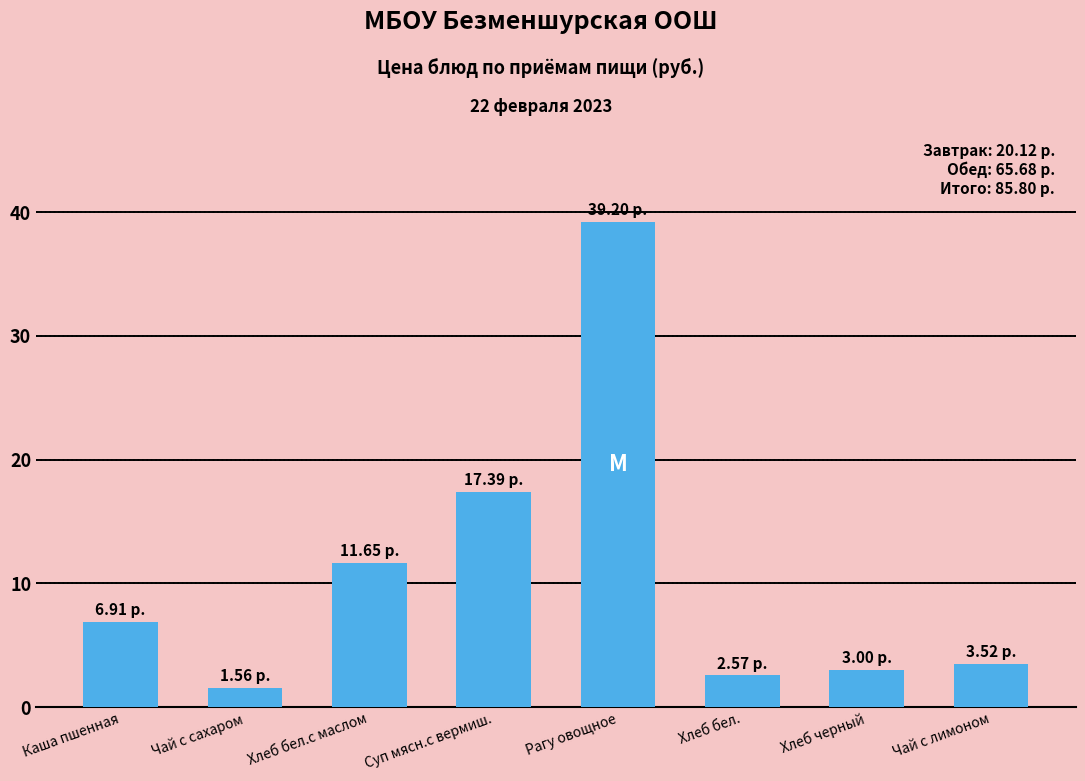

Reading left to right, extract all data points from this chart.

Каша пшенная=6.9	Чай с сахаром=1.6	Хлеб бел.с маслом=11.7	Суп мясн.с вермиш.=17.4	Рагу овощное=39.2	Хлеб бел.=2.6	Хлеб черный=3.0	Чай с лимоном=3.5